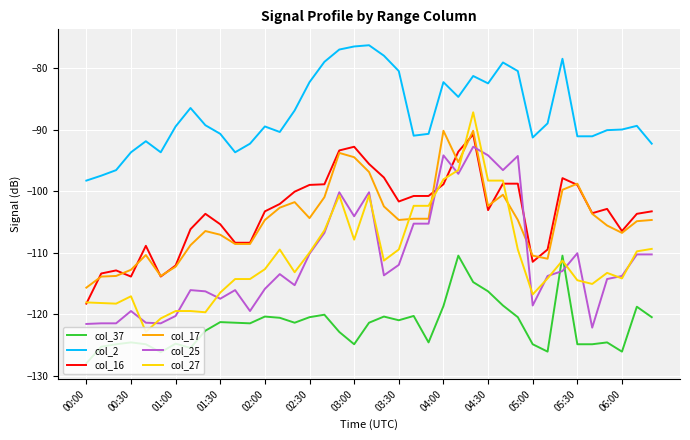

Which series has the widest spread of values?

col_27